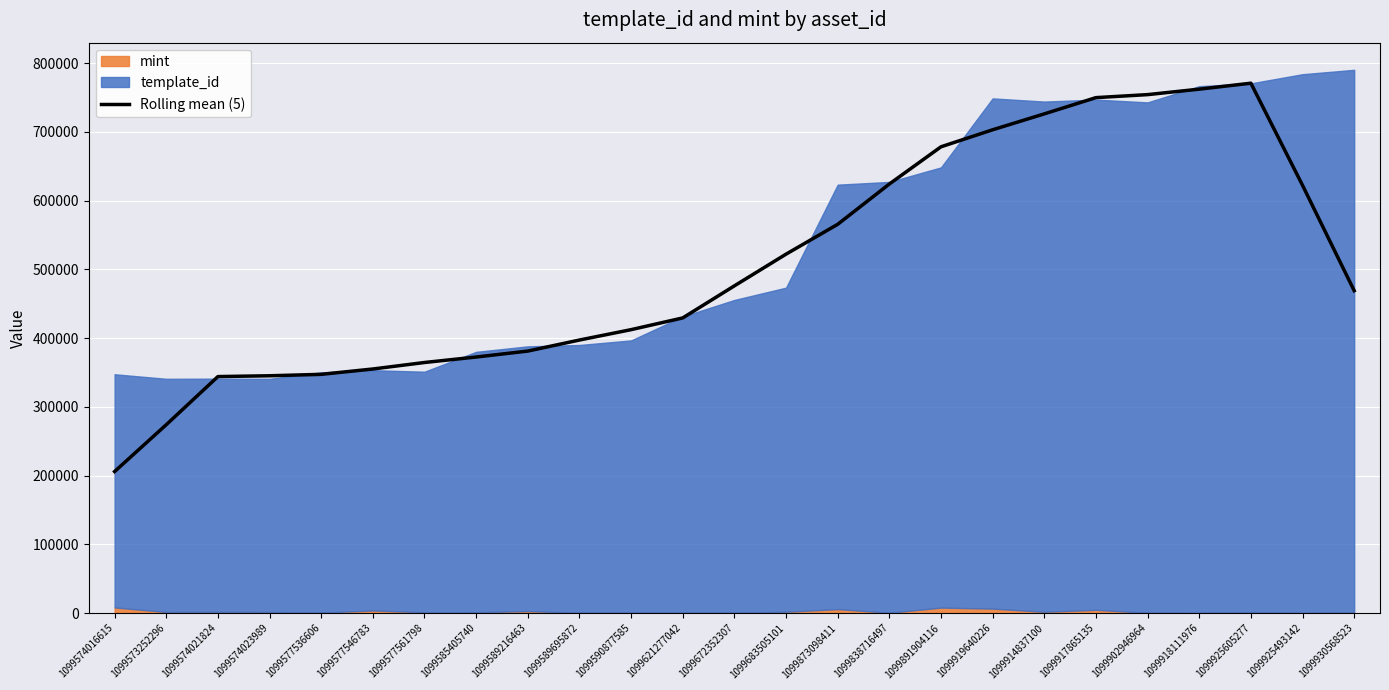

Where does the data first go above 468945?

1099672352307